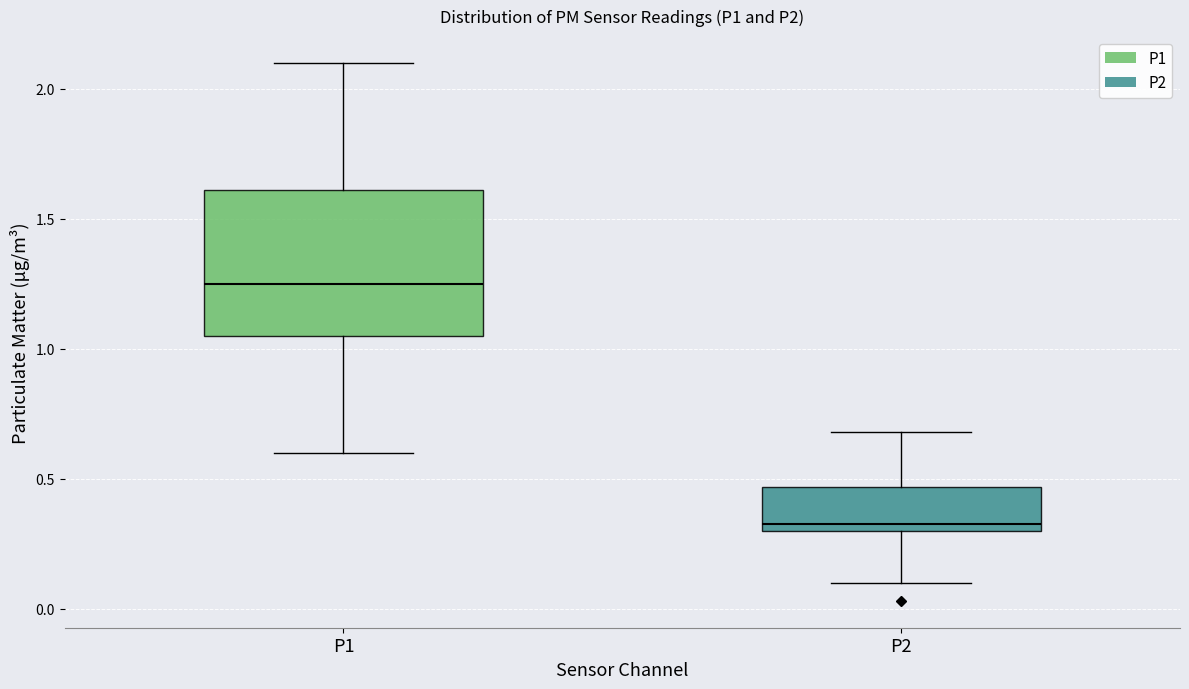

Reading left to right, transcribe this box plot: for each box, give where its median line is, the range the box spans, and where its two whiskers end, as read against the y-axis. The values are not printed on the chart, so give them approximately, as read against the axis.

P1: median 1.25, box 1.05 to 1.60, whiskers 0.60 to 2.10
P2: median 0.35, box 0.30 to 0.45, whiskers 0.10 to 0.70